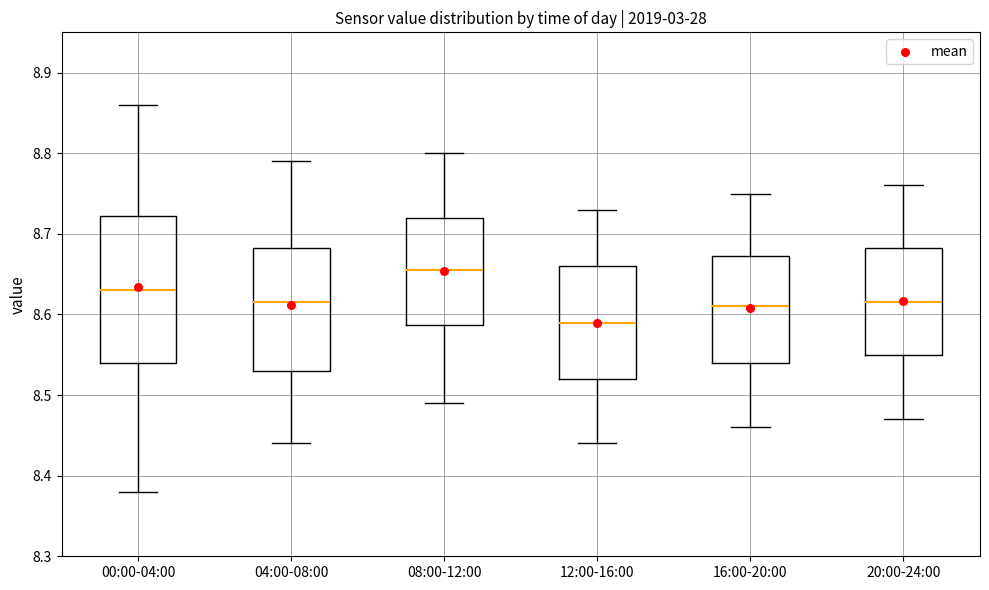

Where is the upper edge of the box for 16:00-20:00 on the y-axis? The values are not printed on the chart, so give them approximately, as read against the axis.

8.67